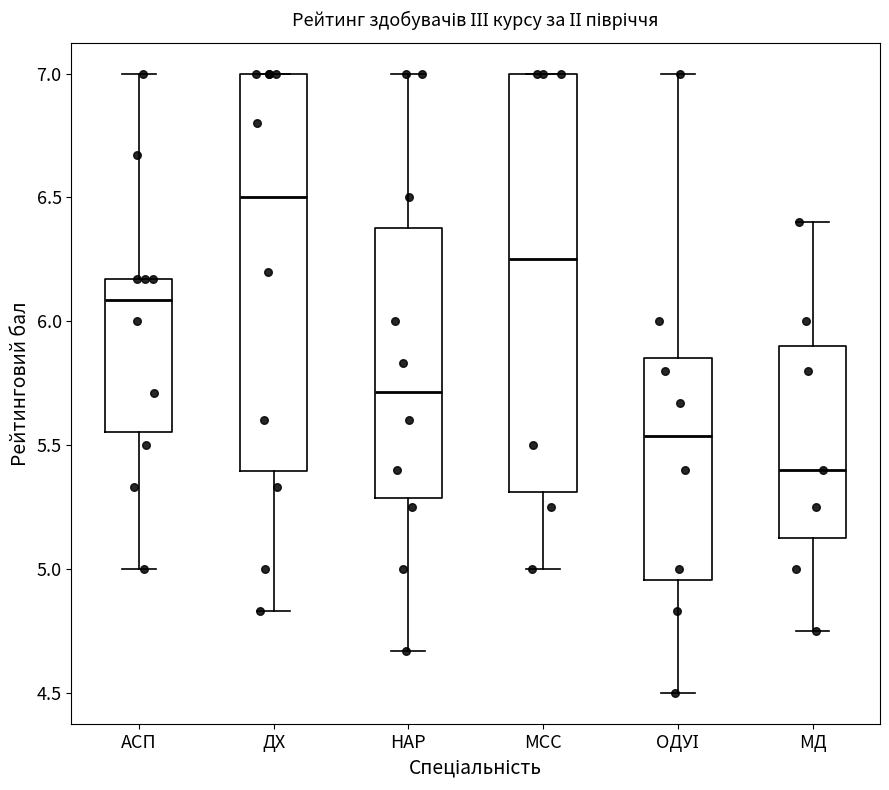

Reading left to right, transcribe this box plot: for each box, give where its median line is, the range the box spans, and where its two whiskers end, as read against the y-axis. The values are not printed on the chart, so give them approximately, as read against the axis.

АСП: median 6.10, box 5.55 to 6.15, whiskers 5.00 to 7.00
ДХ: median 6.50, box 5.40 to 7.00, whiskers 4.85 to 7.00
НАР: median 5.70, box 5.30 to 6.40, whiskers 4.65 to 7.00
МСС: median 6.25, box 5.30 to 7.00, whiskers 5.00 to 7.00
ОДУІ: median 5.55, box 4.95 to 5.85, whiskers 4.50 to 7.00
МД: median 5.40, box 5.15 to 5.90, whiskers 4.75 to 6.40